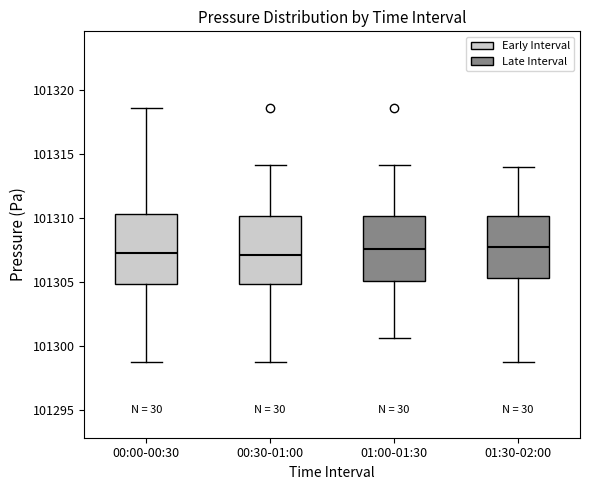

Where does the median line of the box for 01:30-02:00 sit on the y-axis? The values are not printed on the chart, so give them approximately, as read against the axis.

101307.5